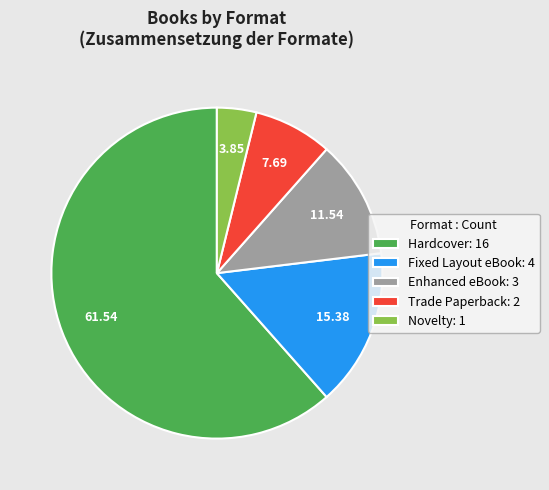

What is the ratio of the value at Enhanced eBook: 3 to the value at Novelty: 1?

3.0